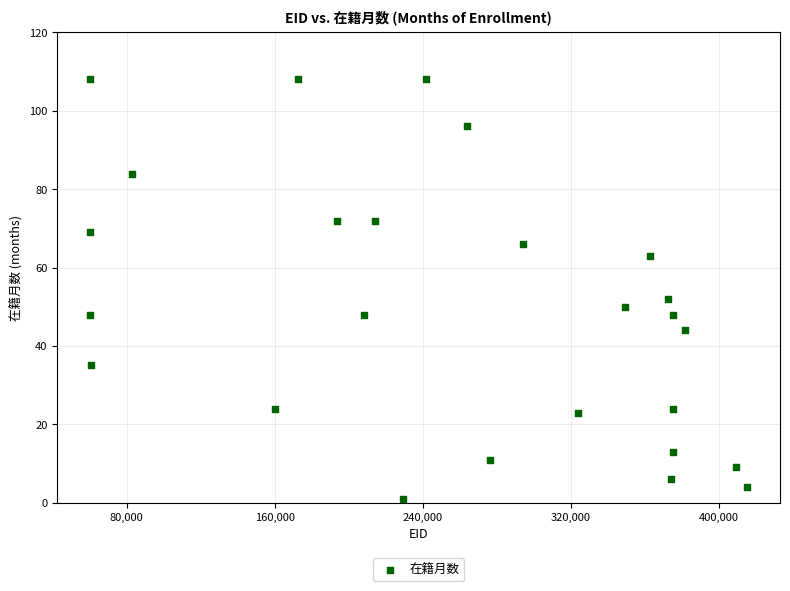

What is the range of X values (max minus min)?

355299